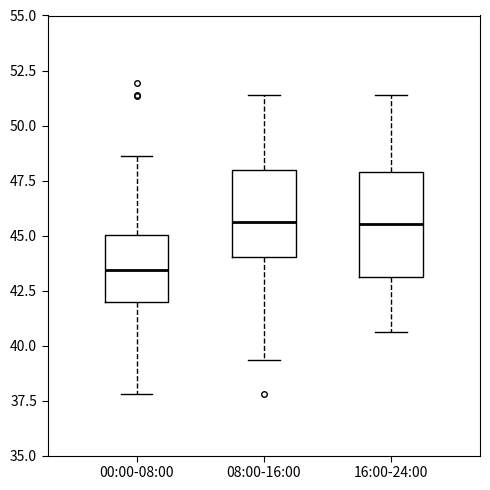

Which box is the tallest, from its lower edge to its upper edge?

16:00-24:00